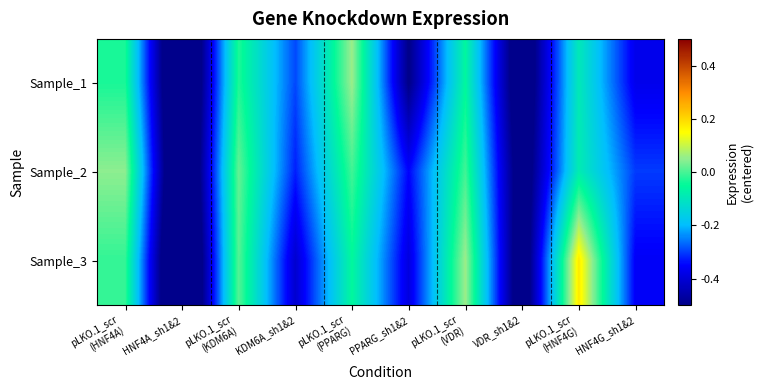

Which has a higher value, pLKO.1_scr
(HNF4A) or pLKO.1_scr
(VDR)?

pLKO.1_scr
(HNF4A)